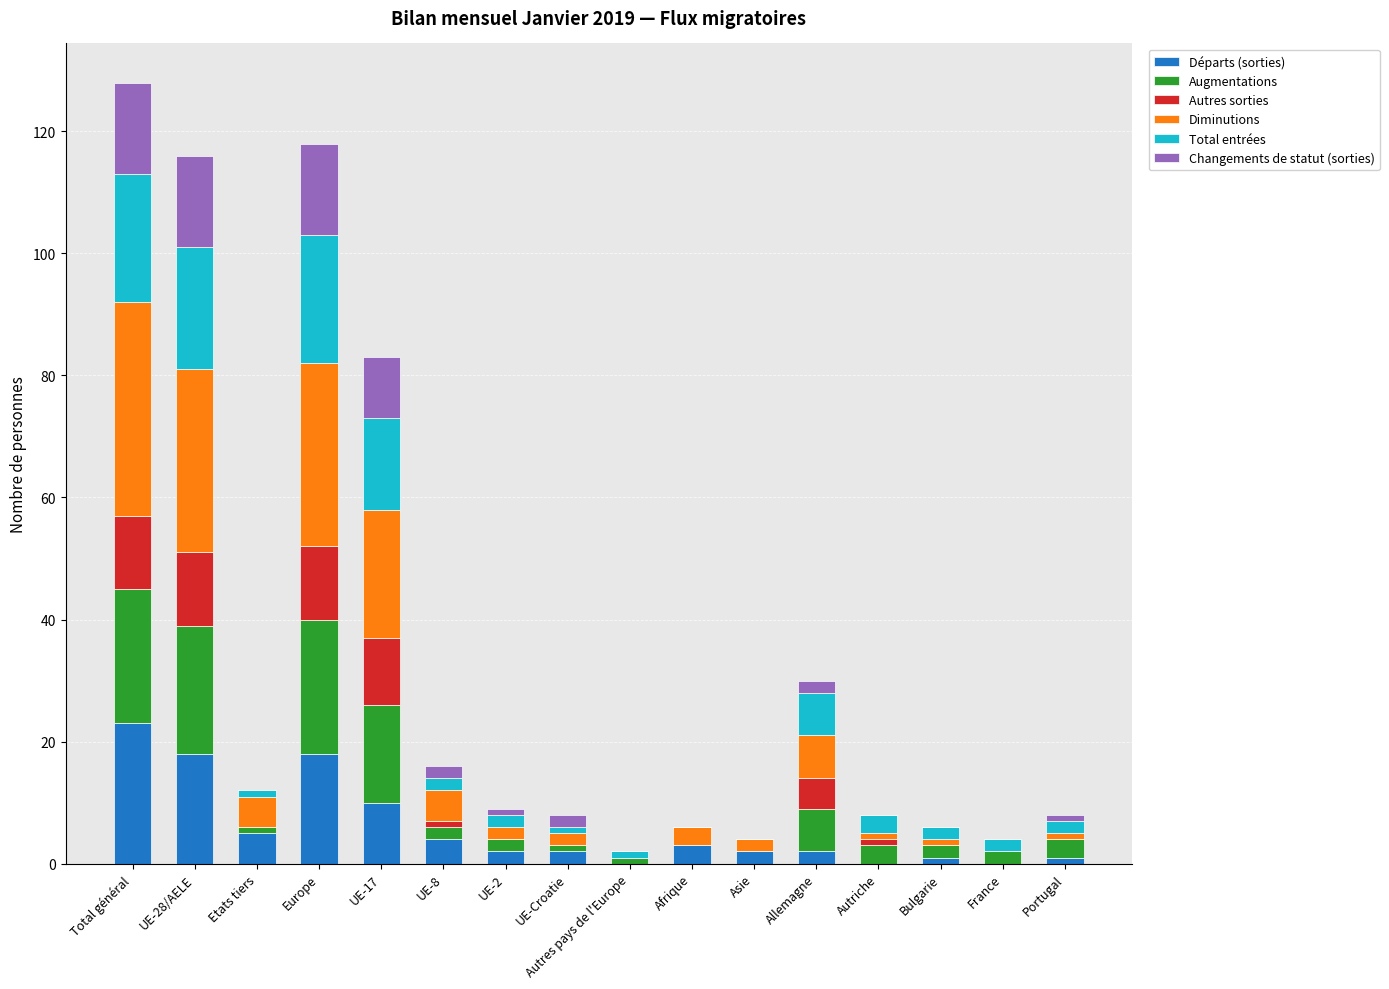

How many distinct data groups are displayed?

6